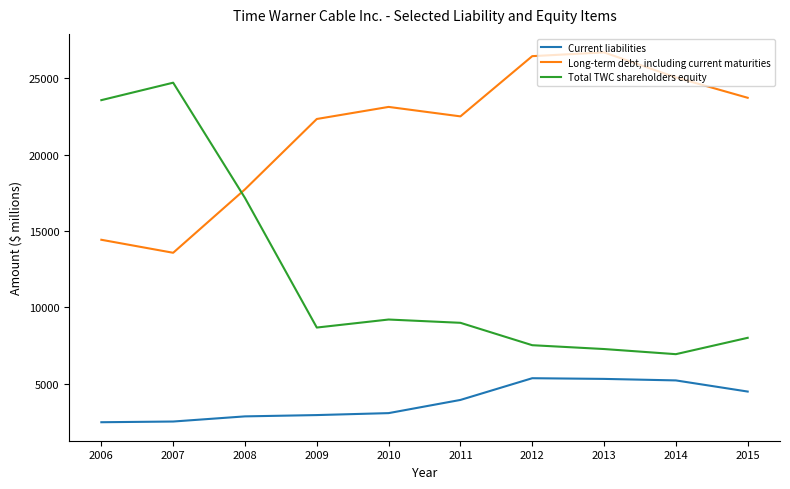

List the series in order of their peak value, highest first.

Long-term debt, including current maturities, Total TWC shareholders equity, Current liabilities